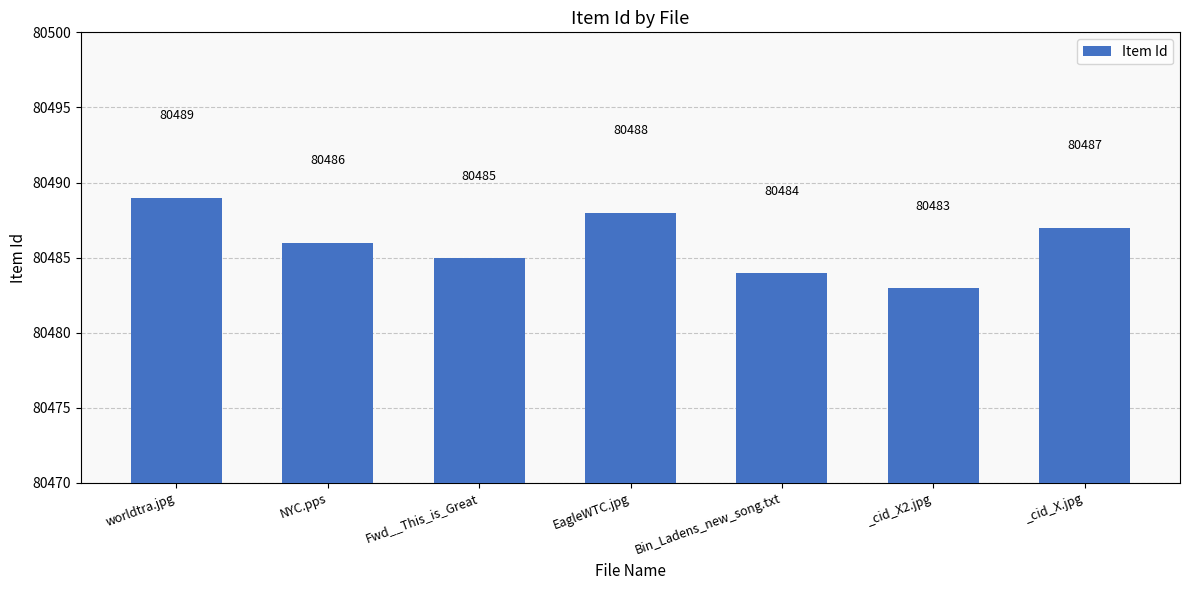

List the labels in order of value, largest first.

worldtra.jpg, EagleWTC.jpg, _cid_X.jpg, NYC.pps, Fwd__This_is_Great, Bin_Ladens_new_song.txt, _cid_X2.jpg